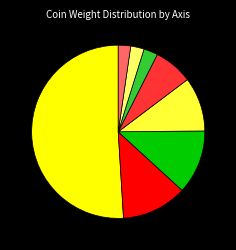

Is there any slice that represents more than half of the pie?

Yes